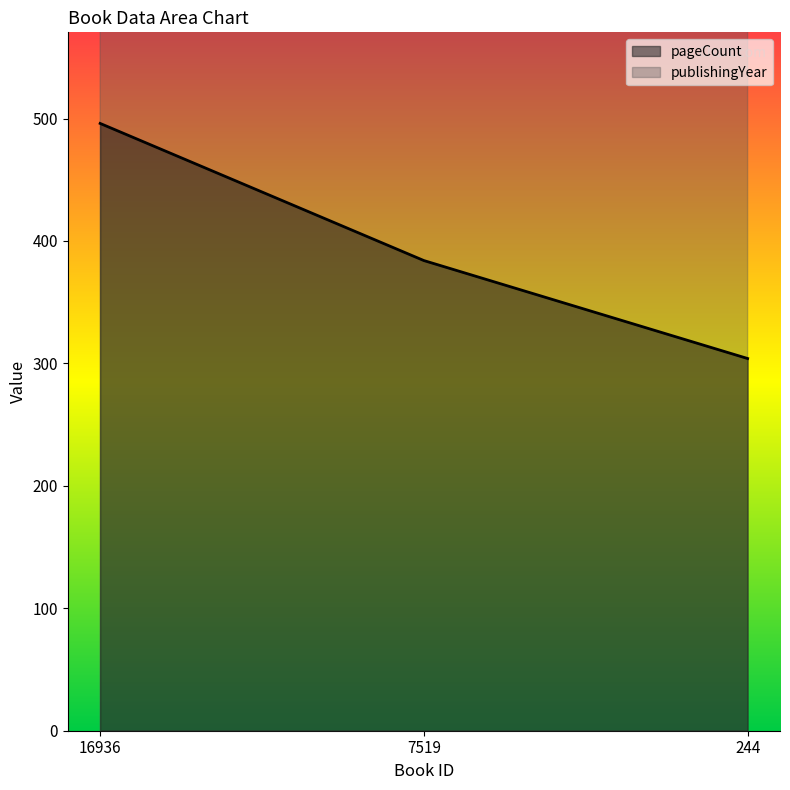

At how many categories does at least one series exceed 1498?

3